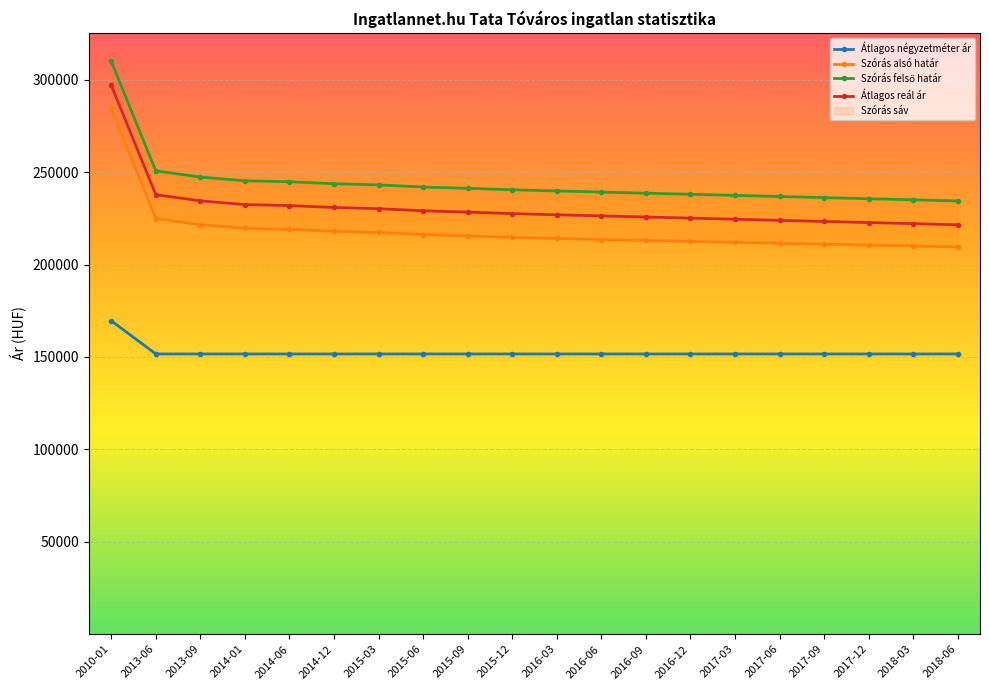

Is it true that Átlagos négyzetméter ár equals 269840 at 2014-12?

False